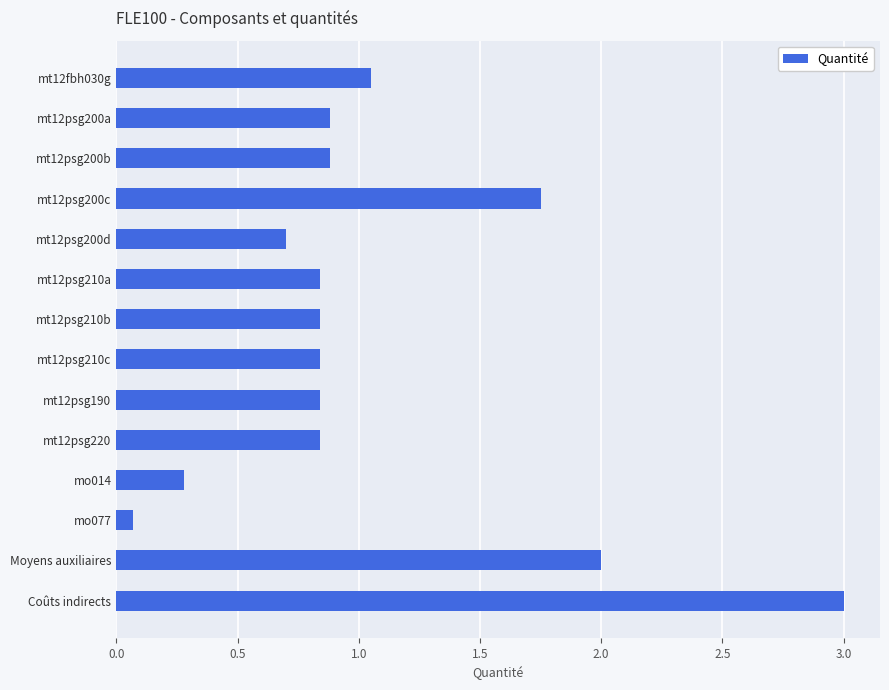

How many categories are shown in the chart?

14